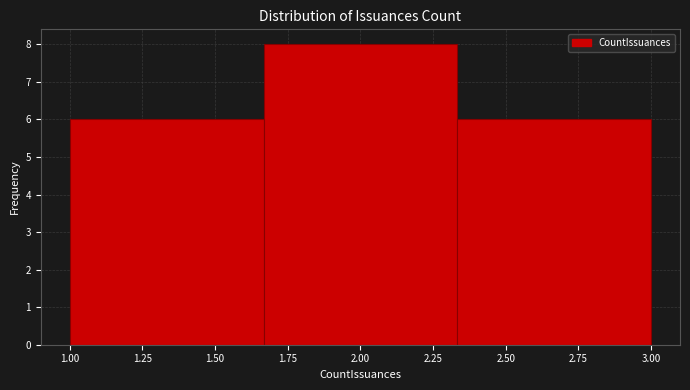

Reading left to right, transcribe this chart: for each bar, give the range it covers on the x-axis and its height. Neither the bar edges nor the heights are printed on the chart, so give them approximately, as read against the axes.

1.00 to 1.65: 6
1.65 to 2.35: 8
2.35 to 3.00: 6